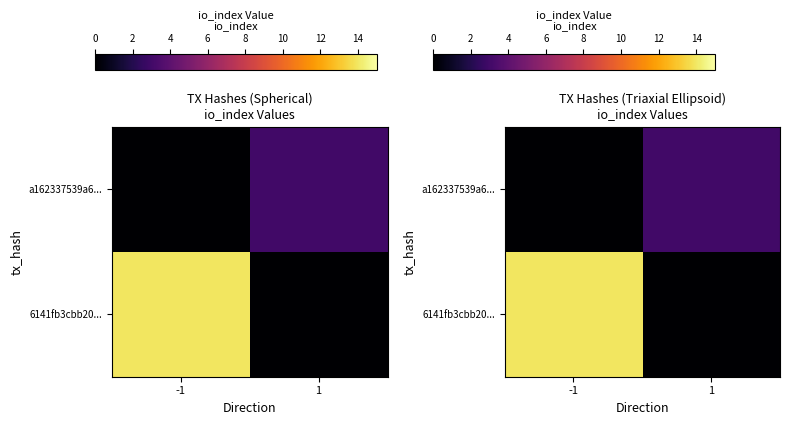

At which category does the chart reach its minimum across all series?

1